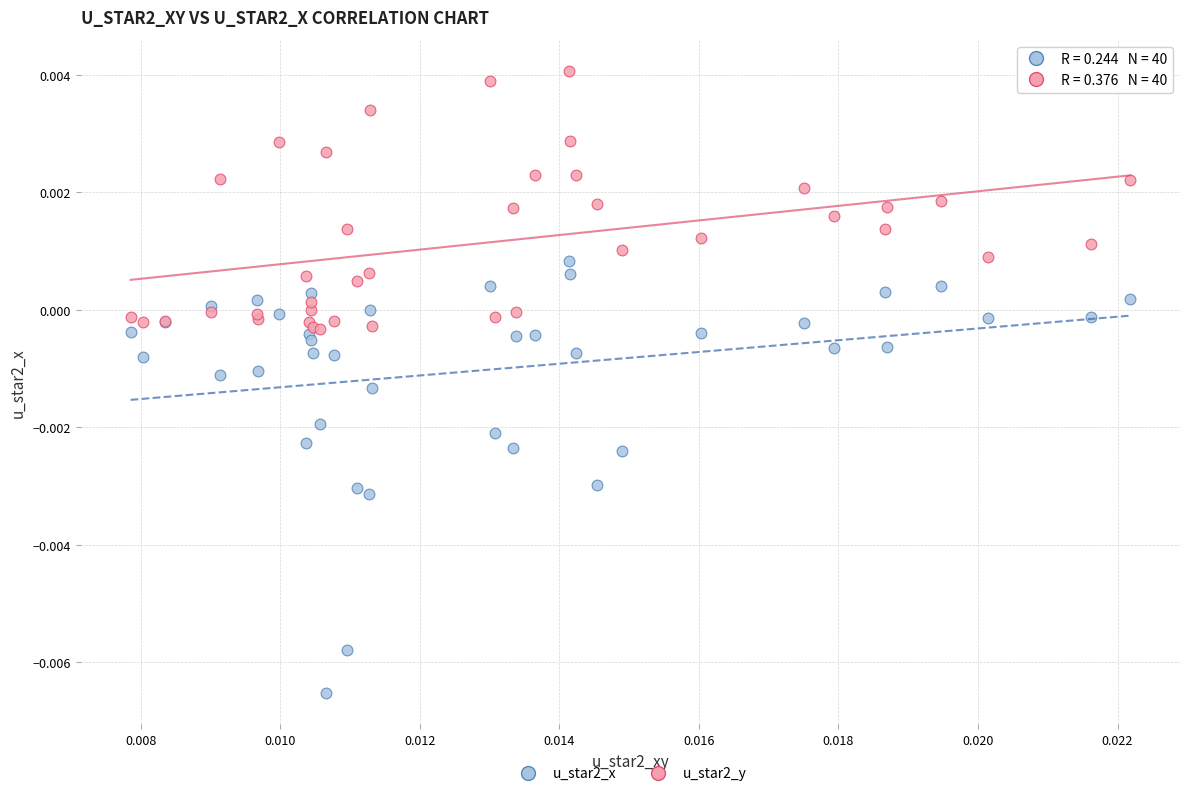

Which series has the widest spread of Y values?

u_star2_x